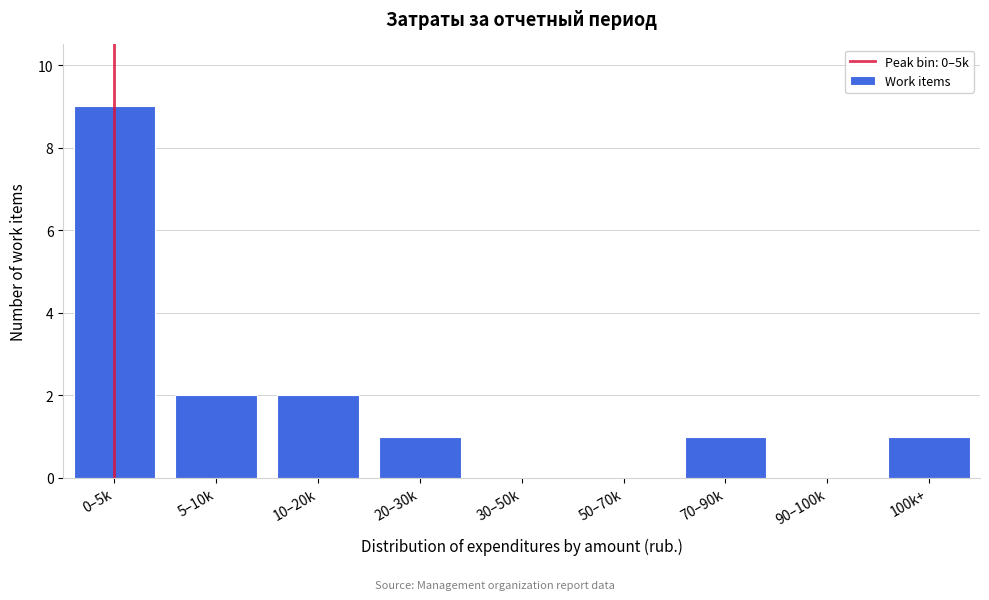

Reading left to right, transcribe all the data shown in this chart.

0–5k=9	5–10k=2	10–20k=2	20–30k=1	30–50k=0	50–70k=0	70–90k=1	90–100k=0	100k+=1